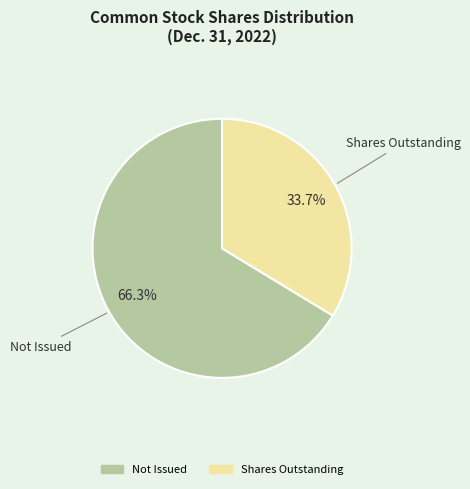

Is there a majority slice in this chart?

Yes